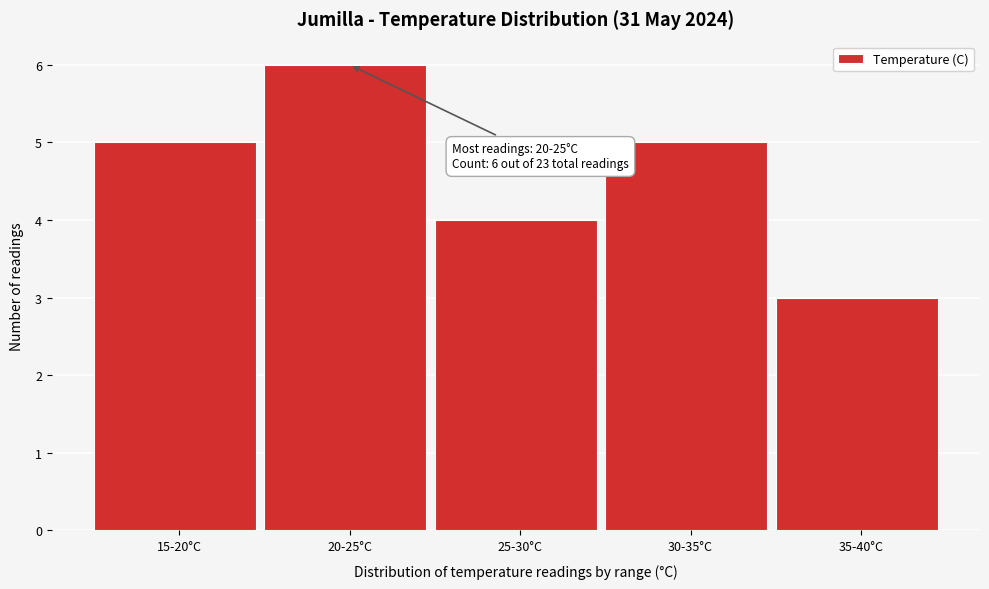

Reading right to left, what are all the values shown in this chart?

35-40°C=3	30-35°C=5	25-30°C=4	20-25°C=6	15-20°C=5